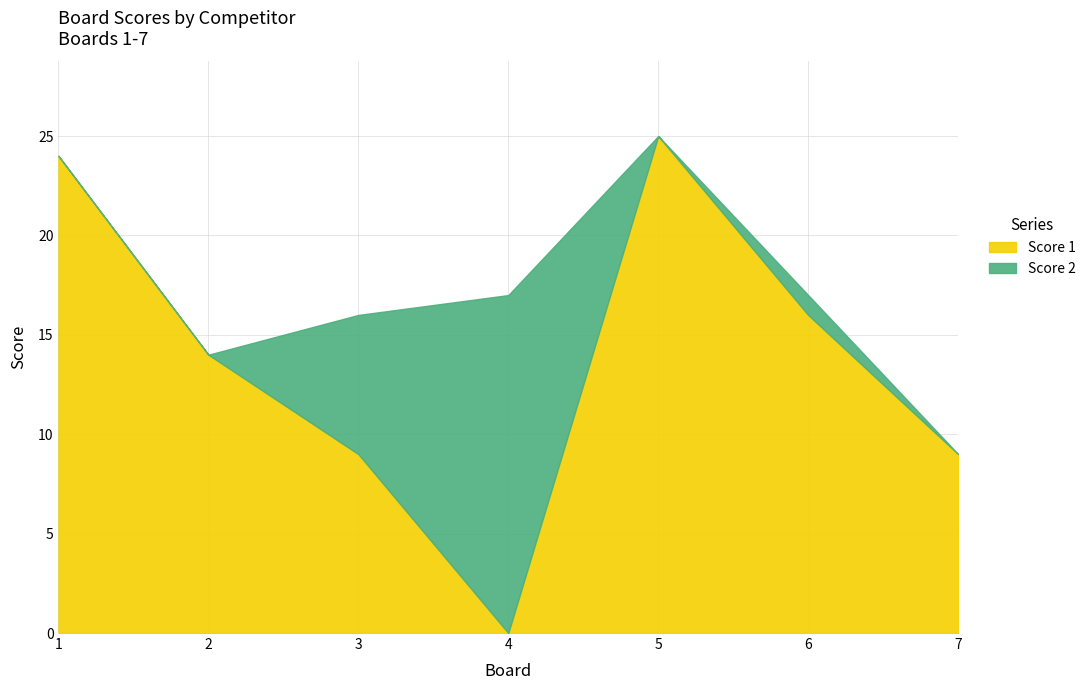

Is it true that the value at 5 is 25?

True